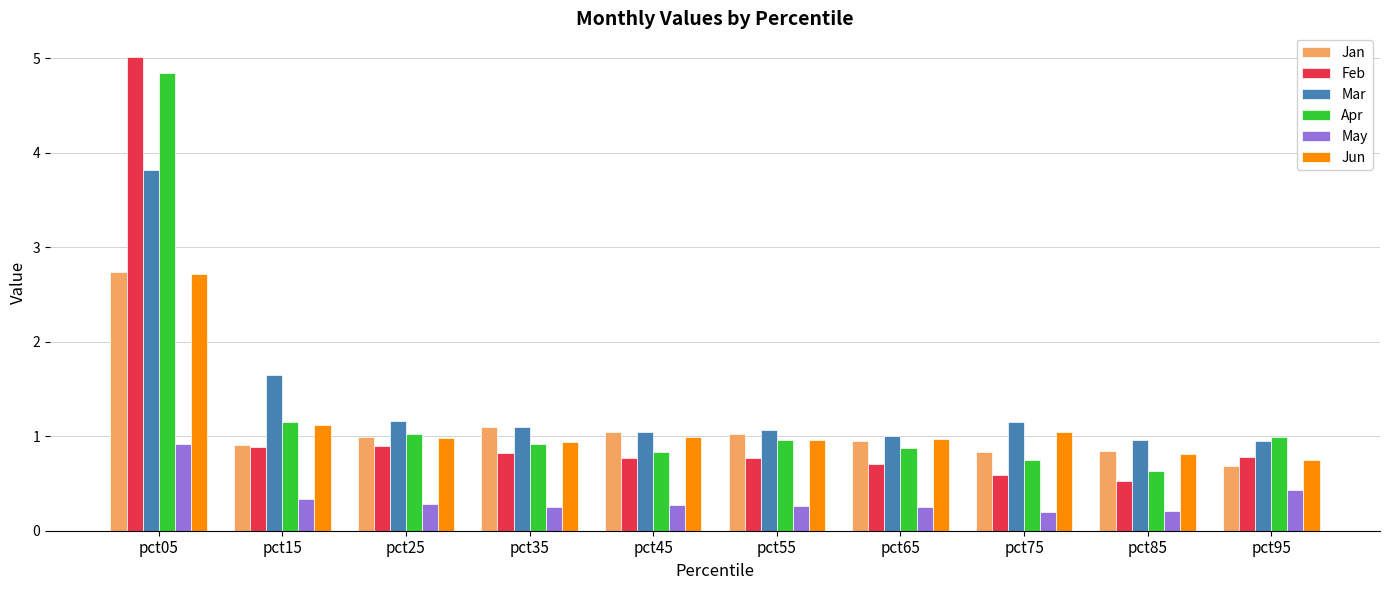

What is the total value across all series at pct45?

5.0